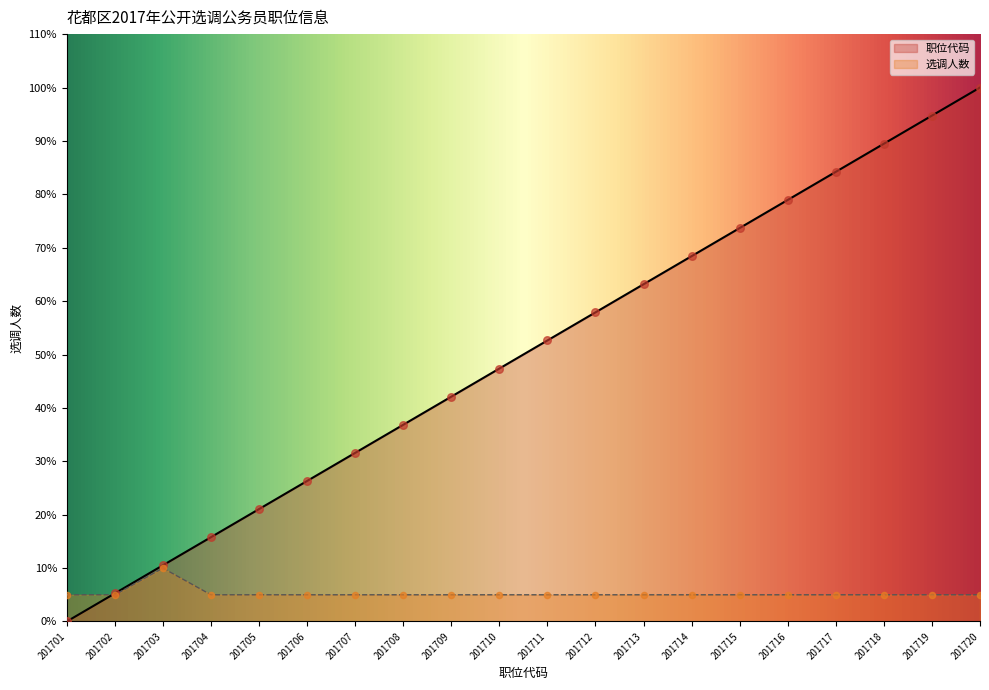

Which series reaches the minimum Y coordinate?

职位代码